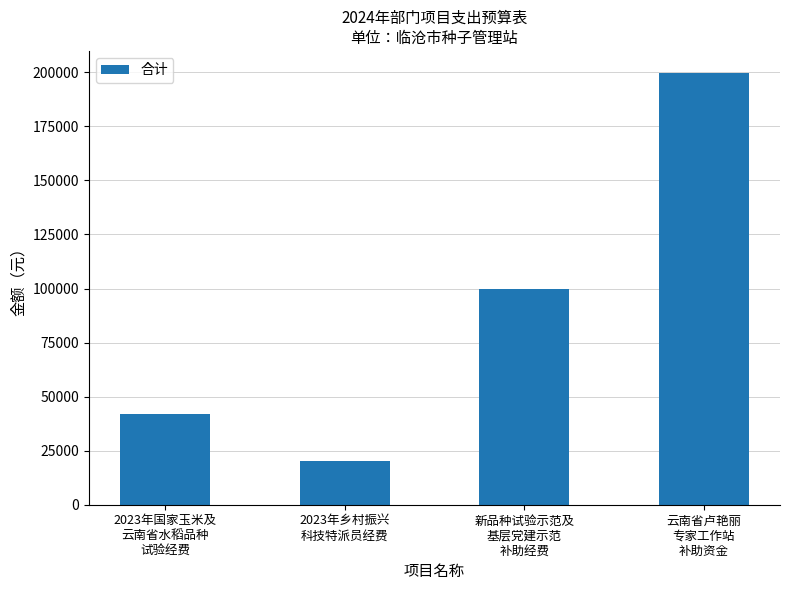

What is the average value?

90451.3